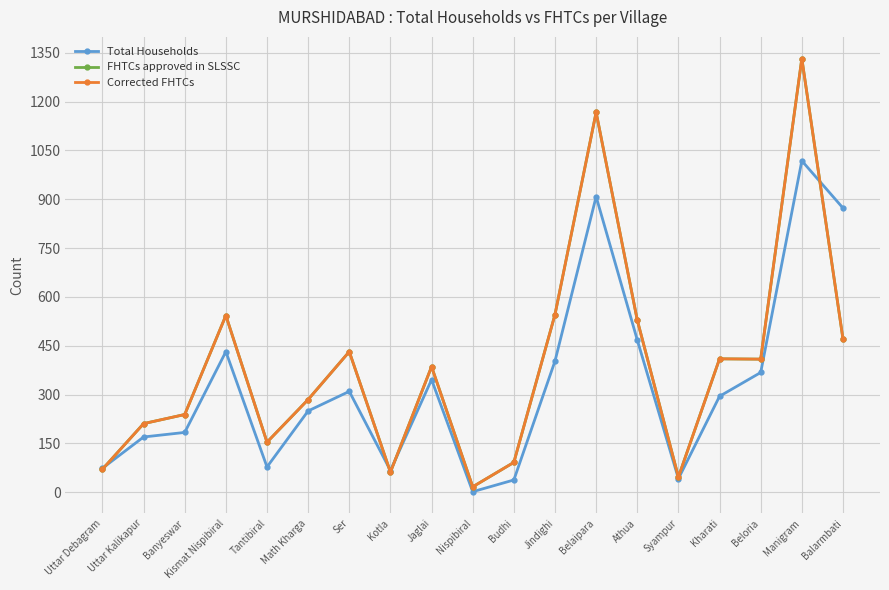

Where is FHTCs approved in SLSSC nearest to the value 674?

Jindighi